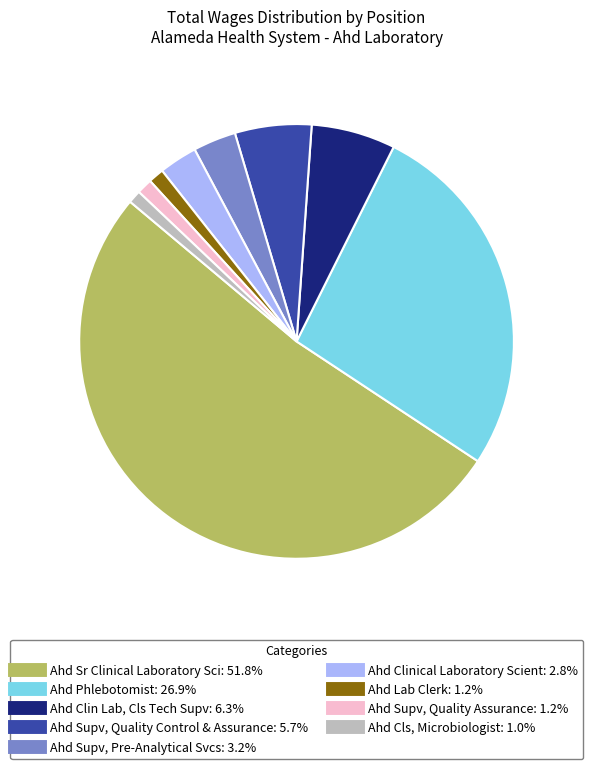

How many segments does this pie chart have?

9